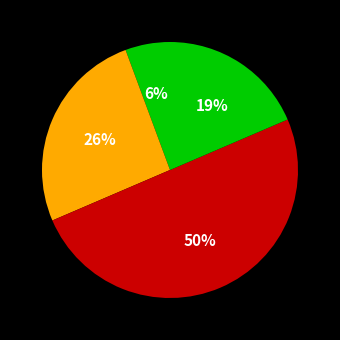

Count the number of slices in the pie.

4